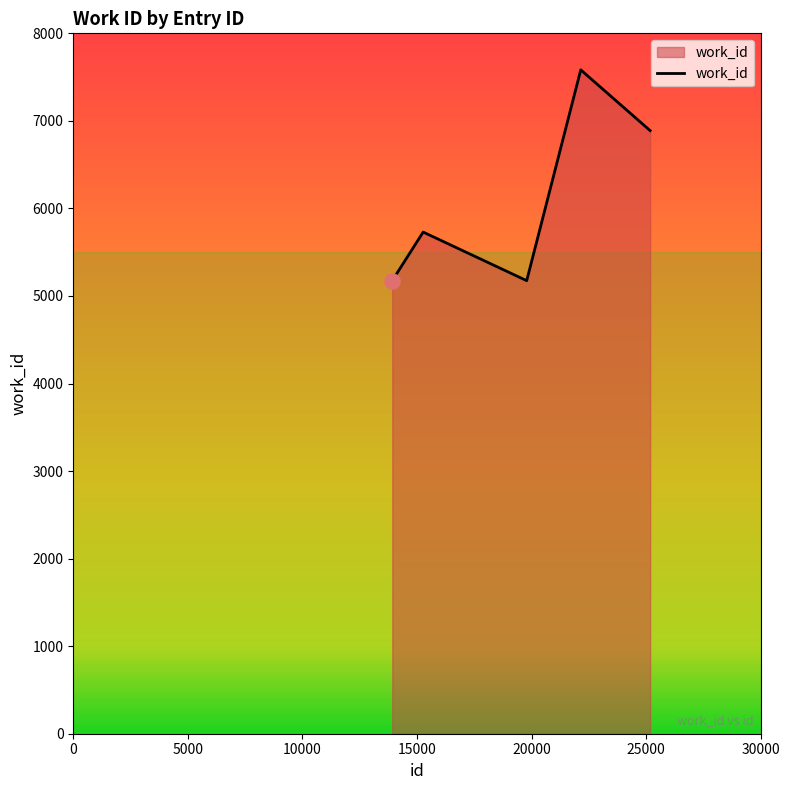

What is the difference between the maximum and minimum values?

2408